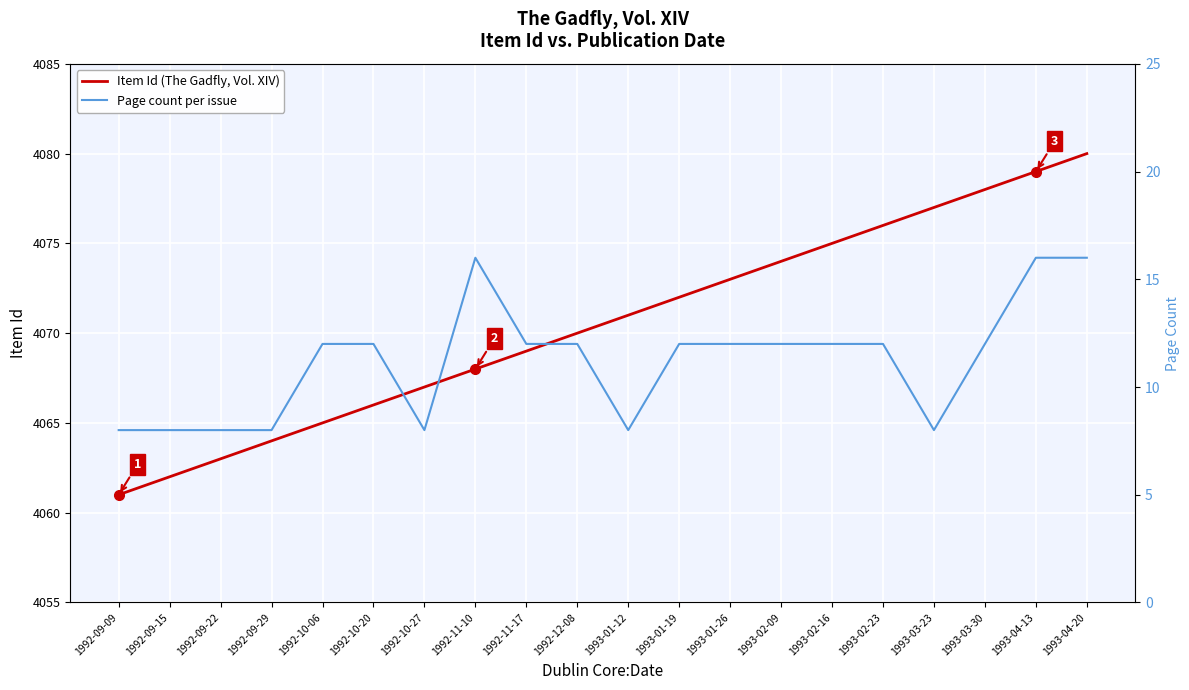

True or false: Item Id (The Gadfly, Vol. XIV) has more than 2 points higher than both neighbors.

False